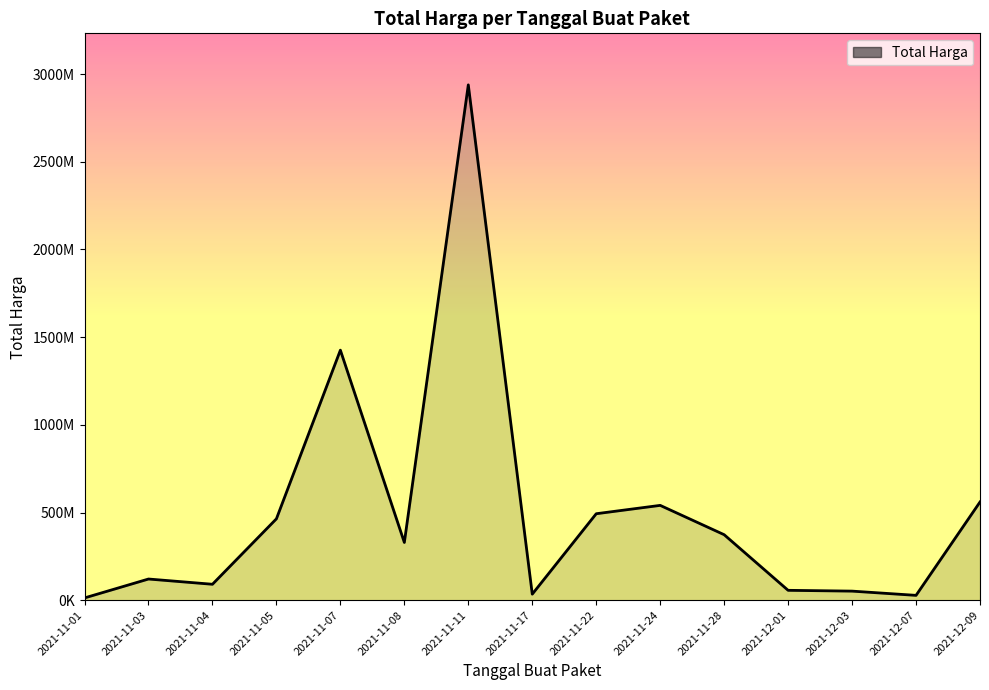

Is this an area chart (filled region under the line)?

Yes